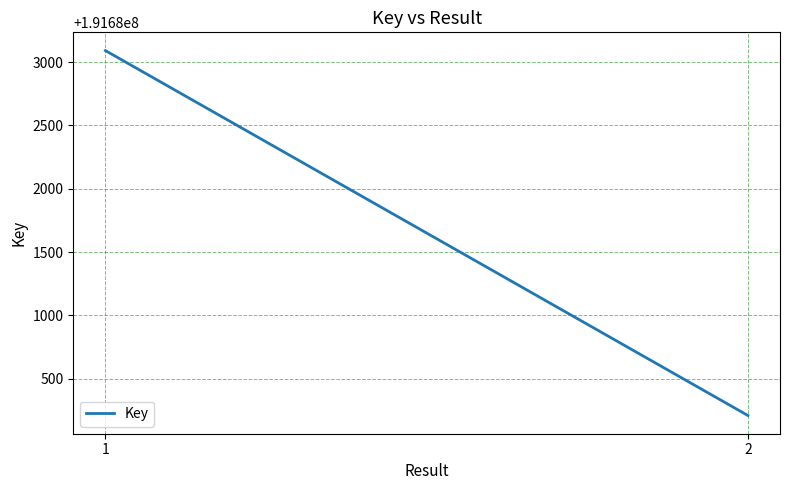

Count the values in the range 191680210 to 191683091.

2